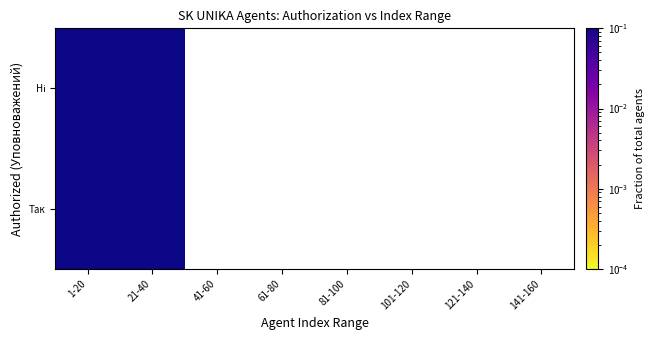

What is the smallest value displayed?

0.1